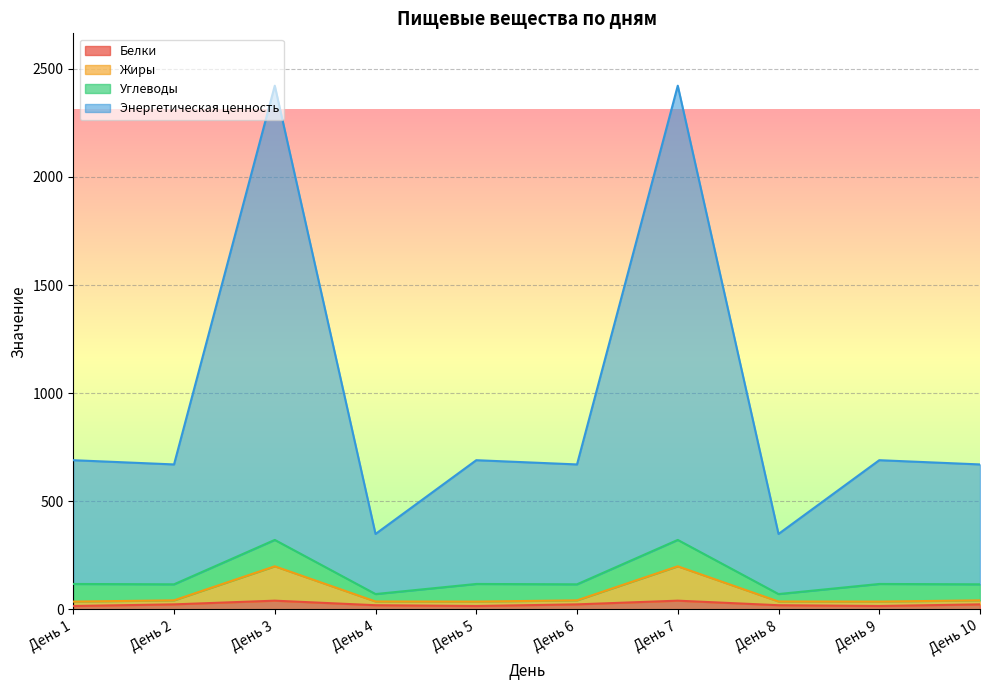

At which category does the chart reach its minimum across all series?

День 1